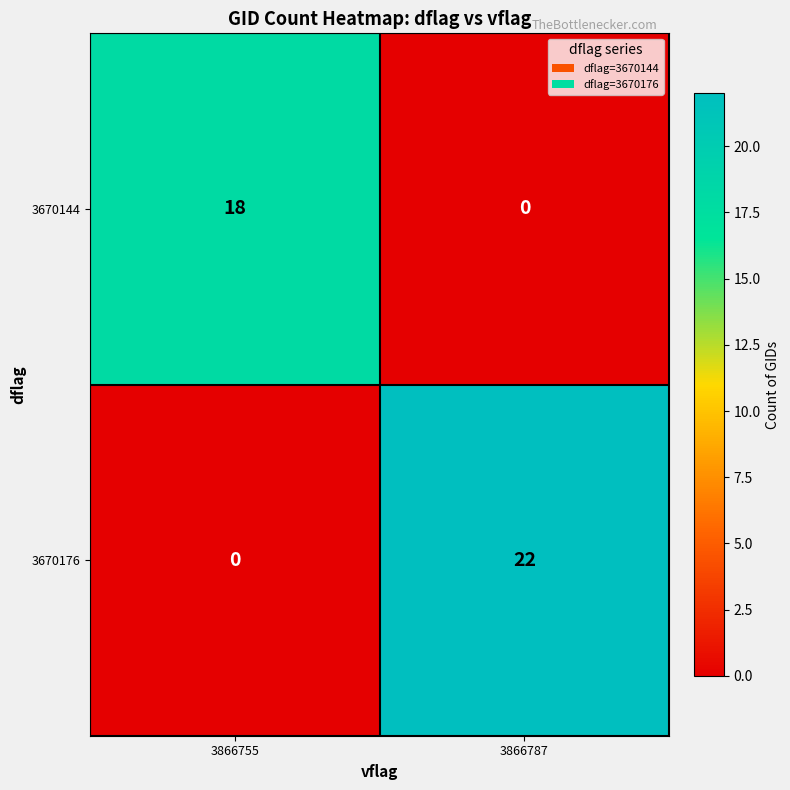

True or false: 3670176 has a value of 0 at 3866755.

True